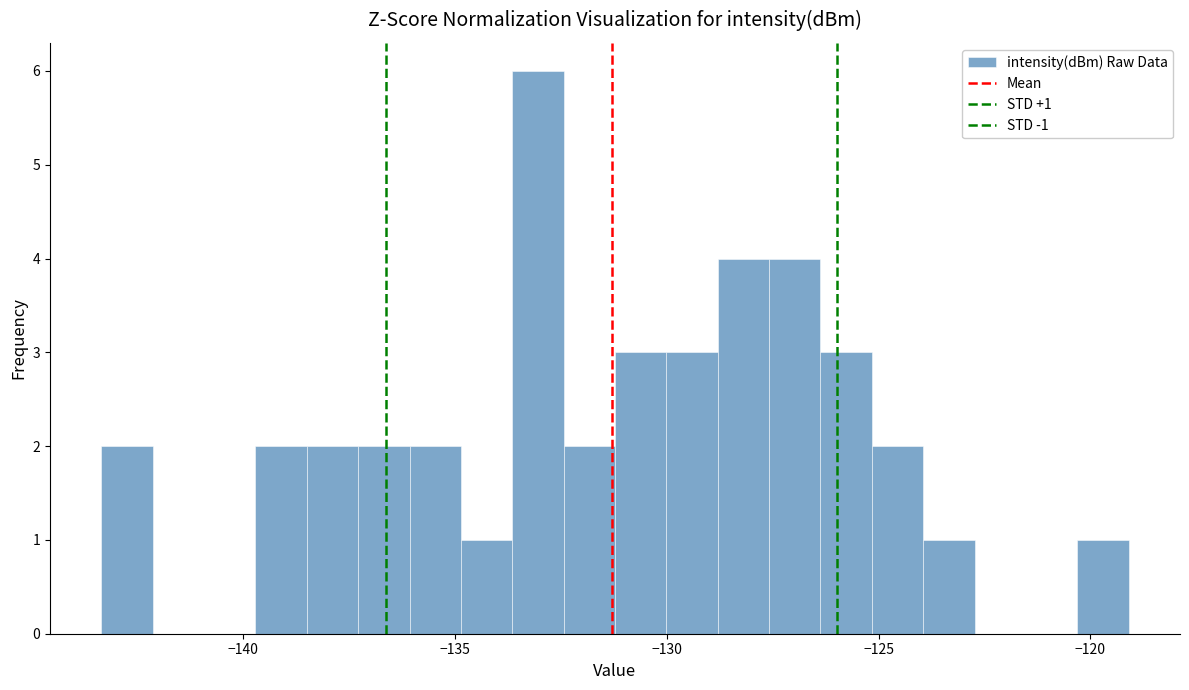

Read against the x-axis, roughly where is the centre of the tallest bar?

-133.0